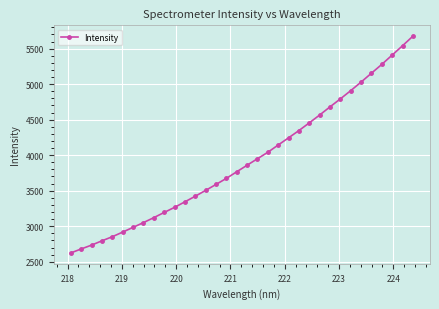

What is the greatest value displayed?

5675.6